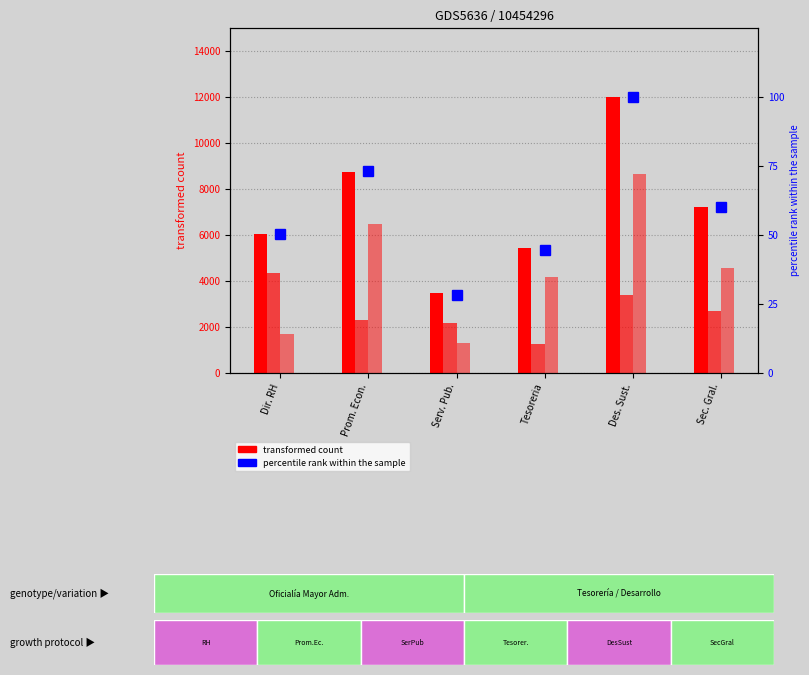

Which series has the widest spread of values?

TOTAL PERCEPCIONES